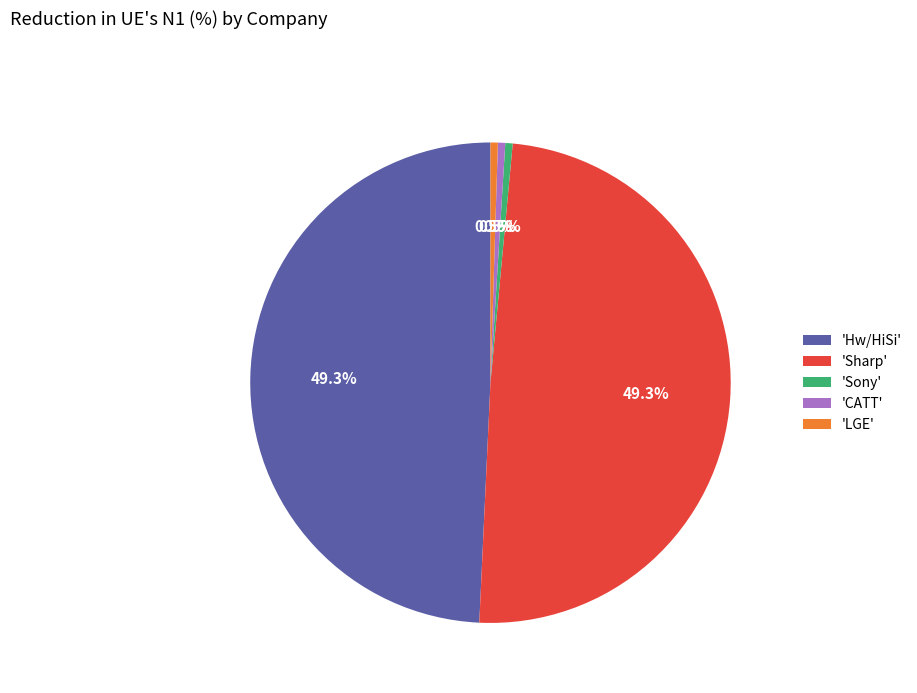

What is the total percentage of 'LGE' and 'CATT'?

1.0%